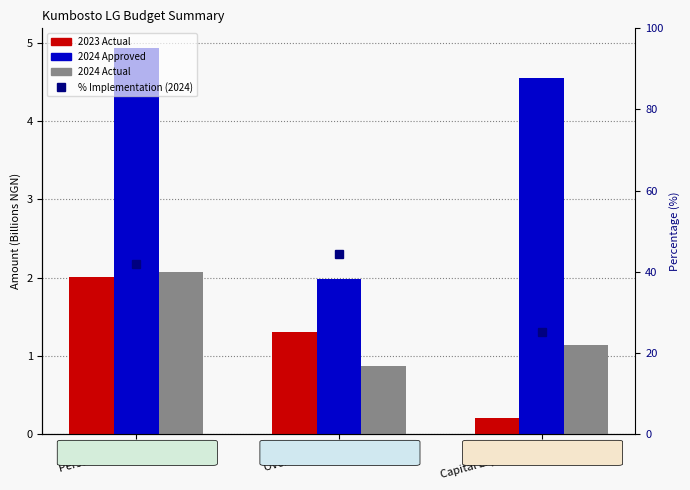

Reading right to left, transcribe all the data shown in this chart.

2023 Actual: 0.2	1.3	2.0
2024 Approved: 4.5	2.0	4.9
2024 Actual: 1.1	0.9	2.1
% Implementation (2024): 25.2	44.3	41.8